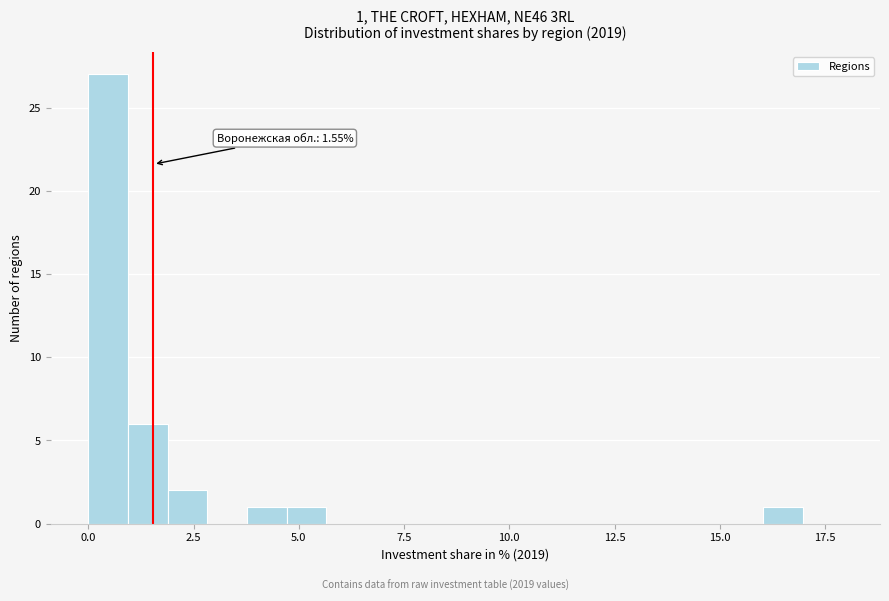

Around what value on the x-axis is the tallest bar? Give the approximate position of its centre, as read against the axis.

0.5